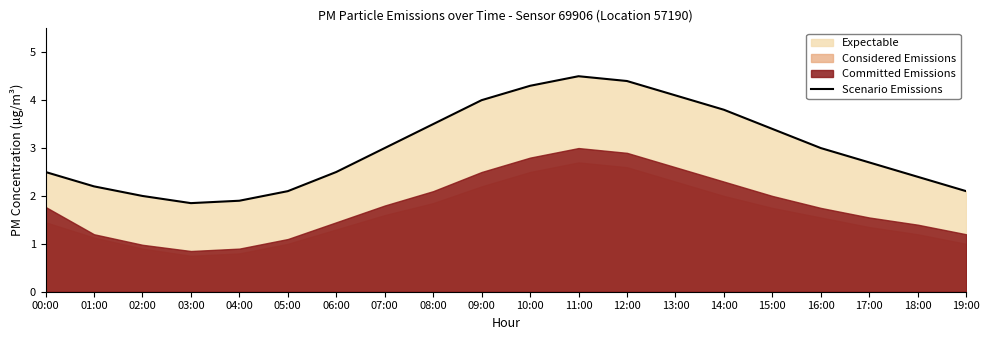

Rank the categories by value from lowest to highest.

03:00, 04:00, 02:00, 05:00, 19:00, 01:00, 18:00, 00:00, 06:00, 17:00, 07:00, 16:00, 15:00, 08:00, 14:00, 09:00, 13:00, 10:00, 12:00, 11:00